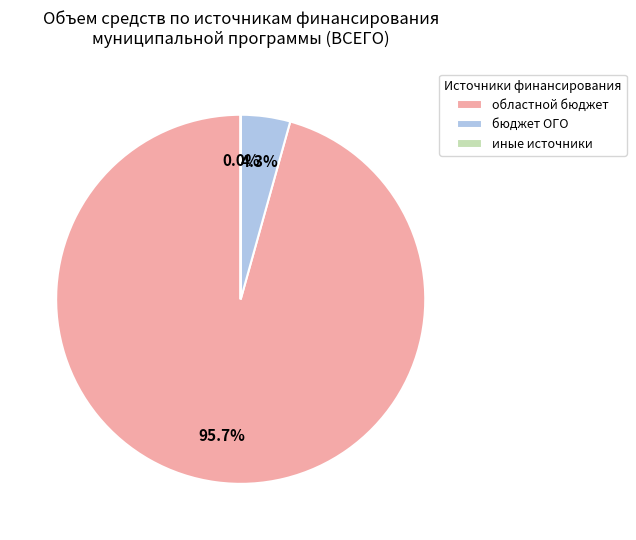

Which slice is the largest?

областной бюджет